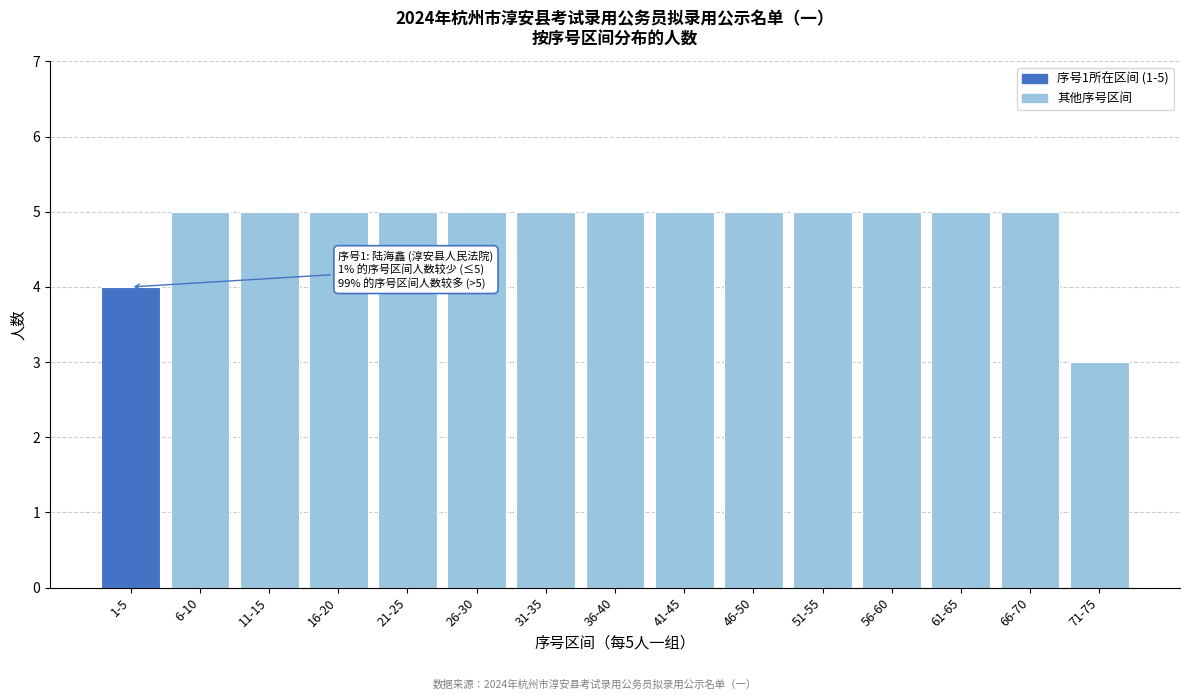

Reading left to right, what are all the values shown in this chart?

1-5=4	6-10=5	11-15=5	16-20=5	21-25=5	26-30=5	31-35=5	36-40=5	41-45=5	46-50=5	51-55=5	56-60=5	61-65=5	66-70=5	71-75=3